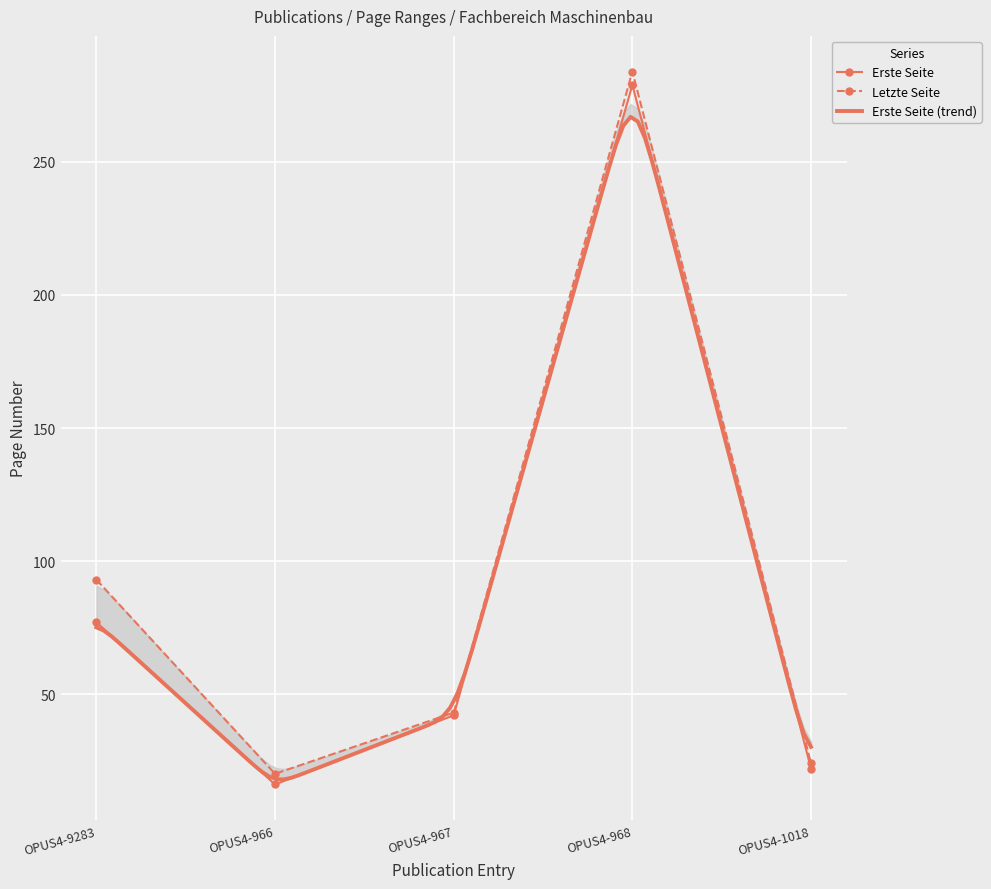

True or false: Erste Seite has more than 0 points higher than both neighbors.

True